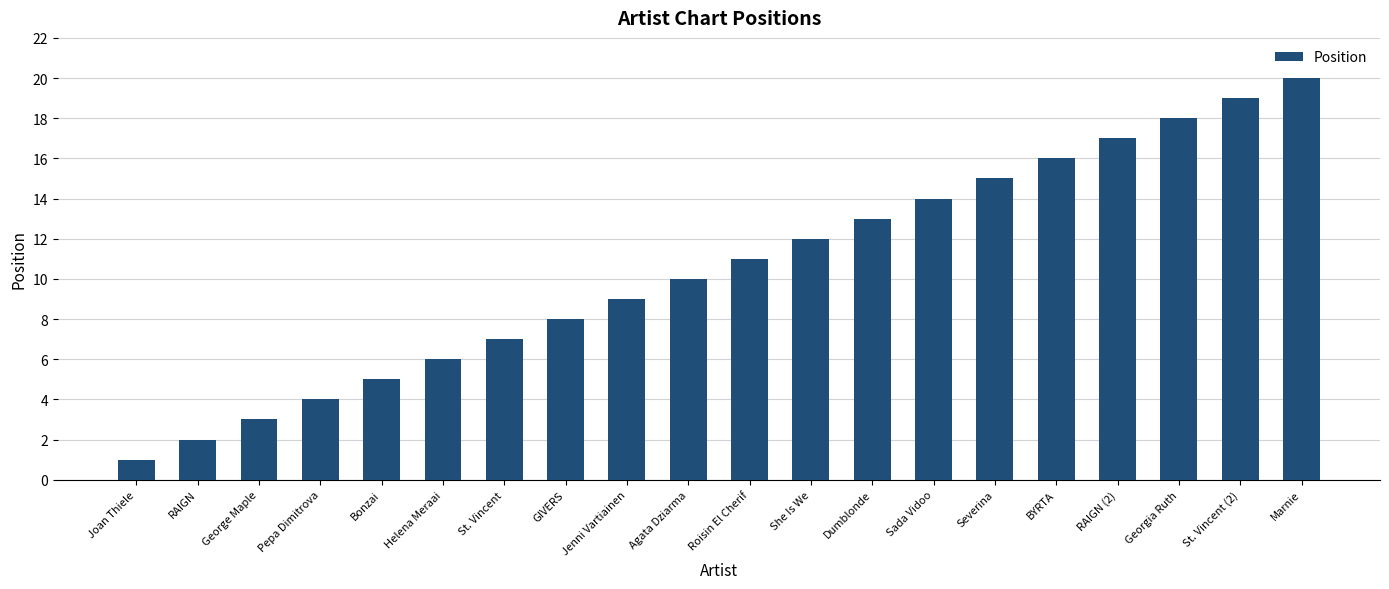

What is the sum of all values?

210